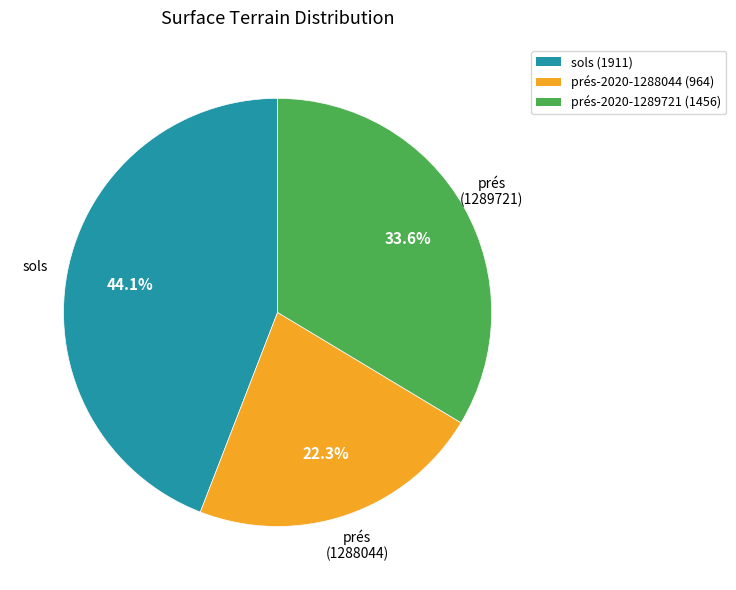

Does any single category account for the majority?

No